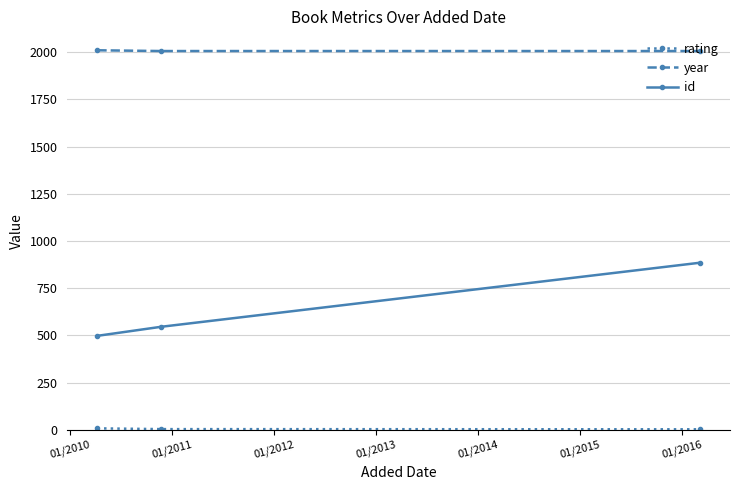

What is the average value of the year series?

2007